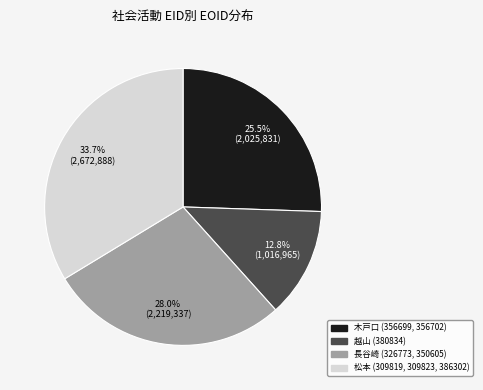

Is there a majority slice in this chart?

No